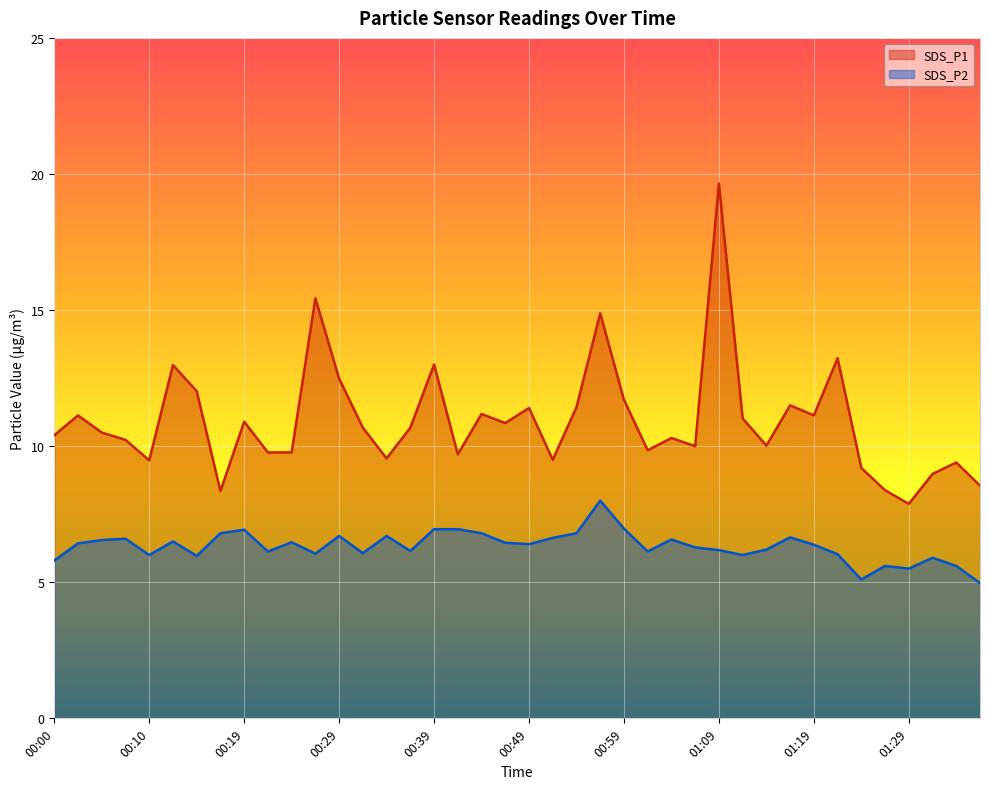

Reading right to left, extract all data points from this chart.

SDS_P1: 01:37=8.6	01:34=9.4	01:32=9.0	01:29=7.9	01:27=8.4	01:24=9.2	01:21=13.2	01:19=11.1	01:16=11.5	01:14=10.0	01:11=11.0	01:09=19.6	01:06=10.0	01:04=10.3	01:01=9.8	00:59=11.7	00:56=14.9	00:54=11.4	00:51=9.5	00:49=11.4	00:46=10.8	00:44=11.2	00:41=9.7	00:39=13.0	00:36=10.7	00:34=9.6	00:31=10.7	00:29=12.5	00:27=15.4	00:24=9.8	00:22=9.8	00:19=10.9	00:17=8.3	00:14=12.0	00:12=13.0	00:10=9.5	00:07=10.2	00:05=10.5	00:02=11.1	00:00=10.4
SDS_P2: 01:37=5.0	01:34=5.6	01:32=5.9	01:29=5.5	01:27=5.6	01:24=5.1	01:21=6.0	01:19=6.4	01:16=6.7	01:14=6.2	01:11=6.0	01:09=6.2	01:06=6.3	01:04=6.6	01:01=6.1	00:59=7.0	00:56=8.0	00:54=6.8	00:51=6.6	00:49=6.4	00:46=6.5	00:44=6.8	00:41=7.0	00:39=7.0	00:36=6.2	00:34=6.7	00:31=6.1	00:29=6.7	00:27=6.0	00:24=6.5	00:22=6.1	00:19=6.9	00:17=6.8	00:14=6.0	00:12=6.5	00:10=6.0	00:07=6.6	00:05=6.5	00:02=6.4	00:00=5.8